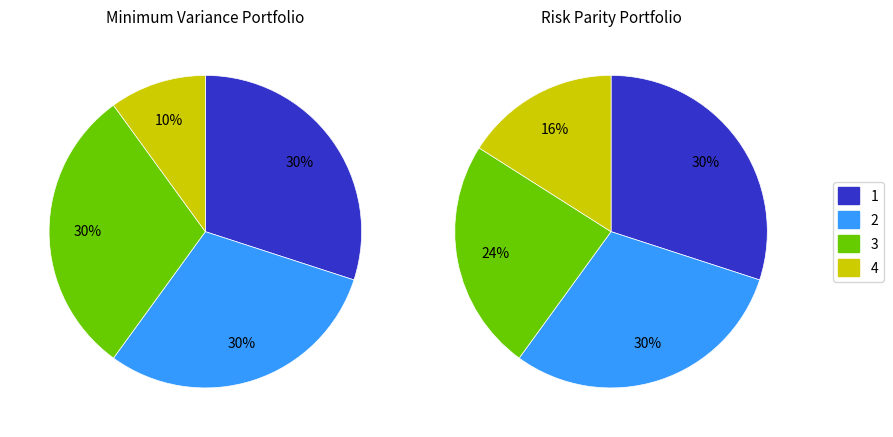

Between 4 and 2, which is larger?

2